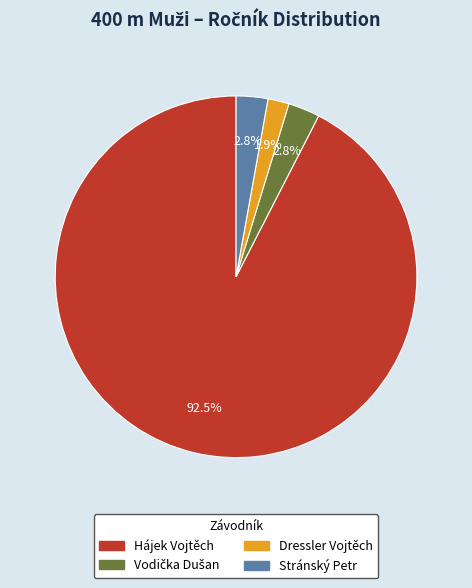

Which has a higher value, Hájek Vojtěch or Stránský Petr?

Hájek Vojtěch